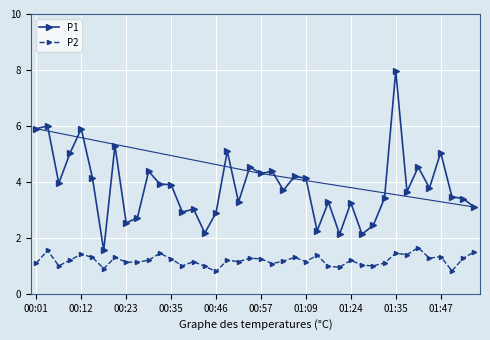

True or false: P1 and P2 intersect in this chart.

False